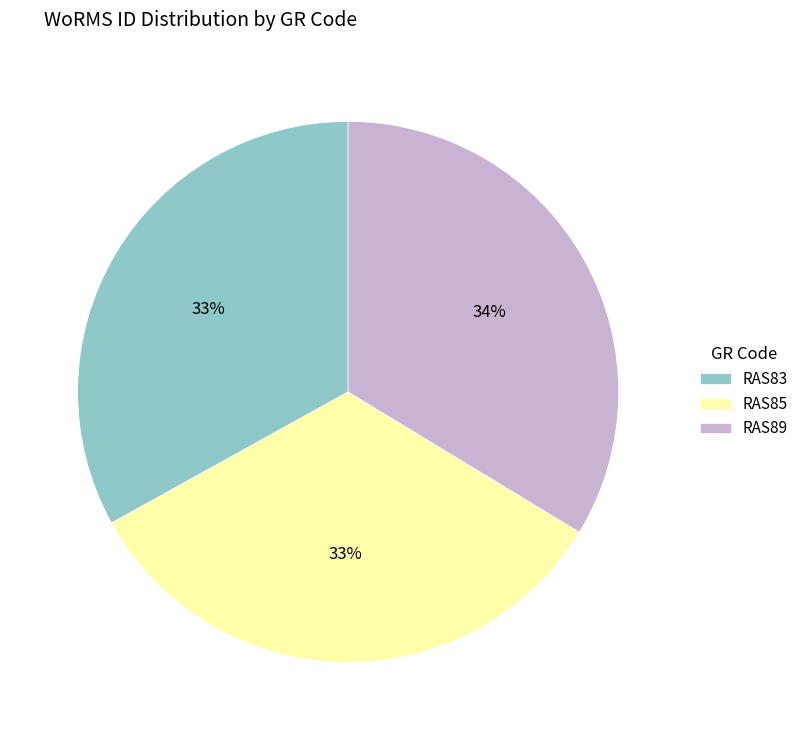

How many segments does this pie chart have?

3